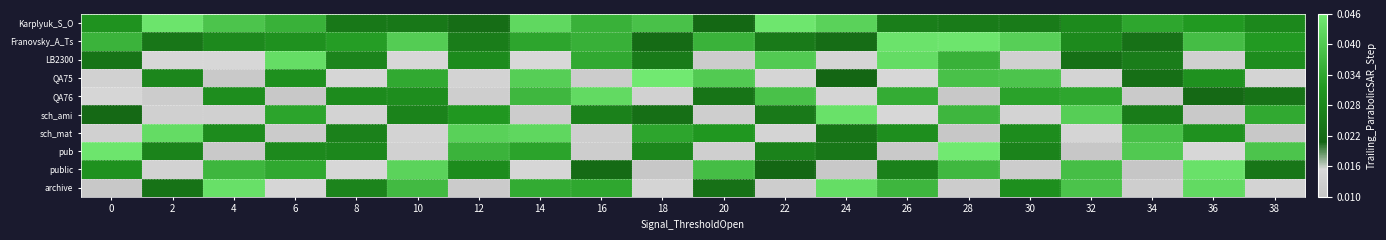

Reading left to right, extract all data points from this chart.

Karplyuk_S_O: 0=0.6	2=1.0	4=0.8	6=0.7	8=0.4	10=0.4	12=0.3	14=0.9	16=0.7	18=0.8	20=0.3	22=1.0	24=0.9	26=0.4	28=0.4	30=0.4	32=0.5	34=0.7	36=0.6	38=0.5
Franovsky_A_Ts: 0=0.7	2=0.4	4=0.5	6=0.6	8=0.6	10=0.8	12=0.4	14=0.7	16=0.7	18=0.3	20=0.7	22=0.4	24=0.3	26=1.0	28=1.0	30=0.9	32=0.5	34=0.4	36=0.8	38=0.6
LB2300: 0=0.4	2=0.1	4=0.1	6=0.9	8=0.5	10=0.1	12=0.5	14=0.1	16=0.7	18=0.4	20=0.0	22=0.8	24=0.1	26=0.9	28=0.7	30=0.1	32=0.4	34=0.4	36=0.1	38=0.5
QA75: 0=0.1	2=0.5	4=0.0	6=0.5	8=0.1	10=0.7	12=0.1	14=0.9	16=0.1	18=1.0	20=0.8	22=0.1	24=0.3	26=0.1	28=0.8	30=0.8	32=0.1	34=0.4	36=0.6	38=0.1
QA76: 0=0.1	2=0.1	4=0.5	6=0.0	8=0.5	10=0.5	12=0.1	14=0.7	16=0.9	18=0.1	20=0.4	22=0.8	24=0.1	26=0.7	28=0.0	30=0.6	32=0.7	34=0.0	36=0.3	38=0.4
sch_ami: 0=0.3	2=0.1	4=0.1	6=0.7	8=0.1	10=0.5	12=0.6	14=0.0	16=0.5	18=0.4	20=0.1	22=0.4	24=1.0	26=0.1	28=0.7	30=0.1	32=0.9	34=0.4	36=0.0	38=0.7
sch_mat: 0=0.1	2=0.9	4=0.5	6=0.0	8=0.5	10=0.1	12=0.9	14=0.9	16=0.1	18=0.7	20=0.6	22=0.1	24=0.4	26=0.5	28=0.0	30=0.5	32=0.1	34=0.8	36=0.6	38=0.0
pub: 0=1.0	2=0.5	4=0.0	6=0.5	8=0.5	10=0.1	12=0.7	14=0.7	16=0.1	18=0.5	20=0.1	22=0.5	24=0.4	26=0.0	28=1.0	30=0.5	32=0.0	34=0.8	36=0.1	38=0.8
public: 0=0.6	2=0.1	4=0.7	6=0.7	8=0.1	10=0.9	12=0.5	14=0.1	16=0.3	18=0.0	20=0.8	22=0.3	24=0.0	26=0.5	28=0.8	30=0.0	32=0.8	34=0.0	36=1.0	38=0.4
archive: 0=0.0	2=0.4	4=0.9	6=0.1	8=0.5	10=0.8	12=0.0	14=0.7	16=0.7	18=0.1	20=0.4	22=0.1	24=0.9	26=0.7	28=0.1	30=0.5	32=0.8	34=0.1	36=0.9	38=0.1